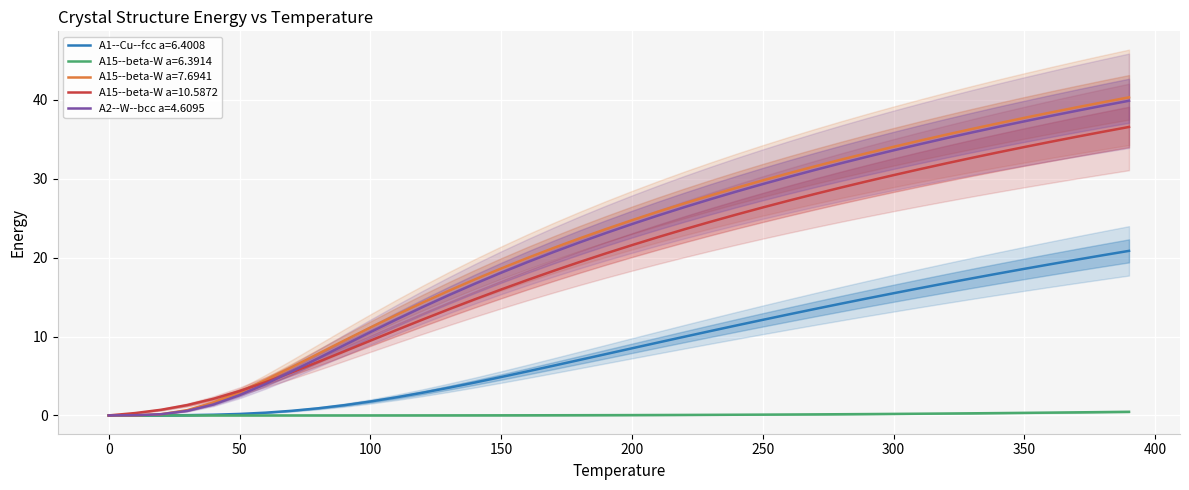

The value of A15--beta-W a=6.3914 at 50 is 0.0. True or false?

True